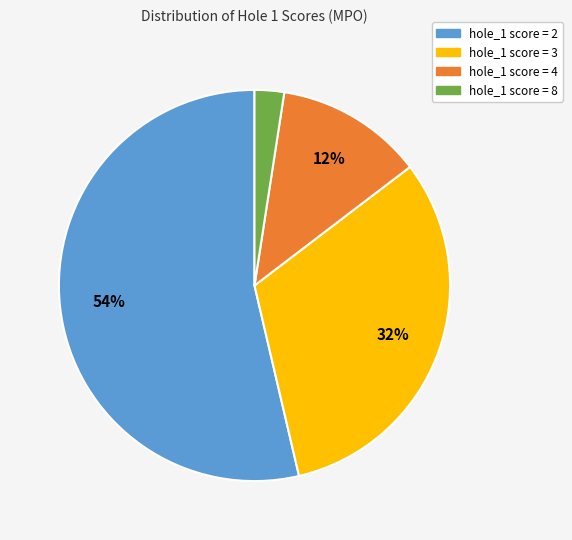

What is the largest slice in the pie chart?

hole_1 score = 2